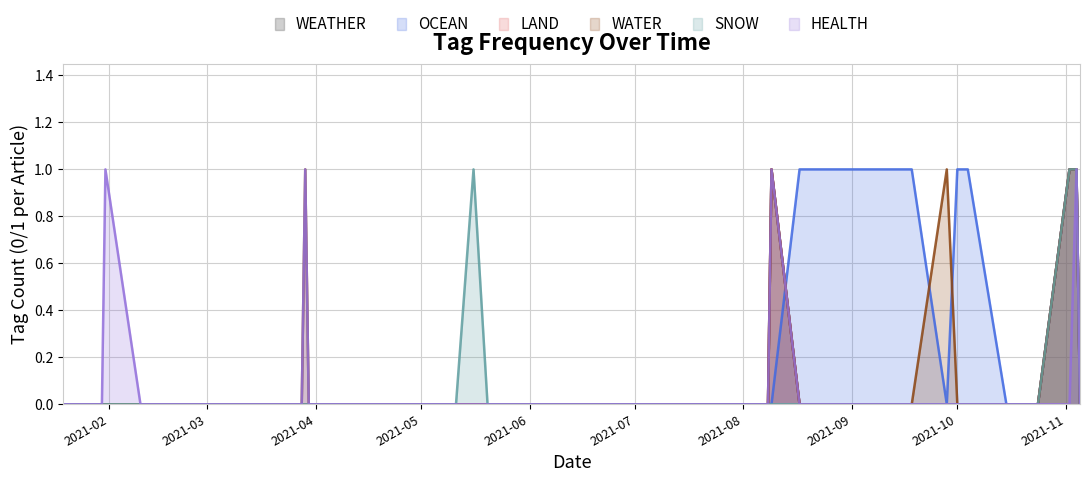

How many lines are shown in the chart?

6